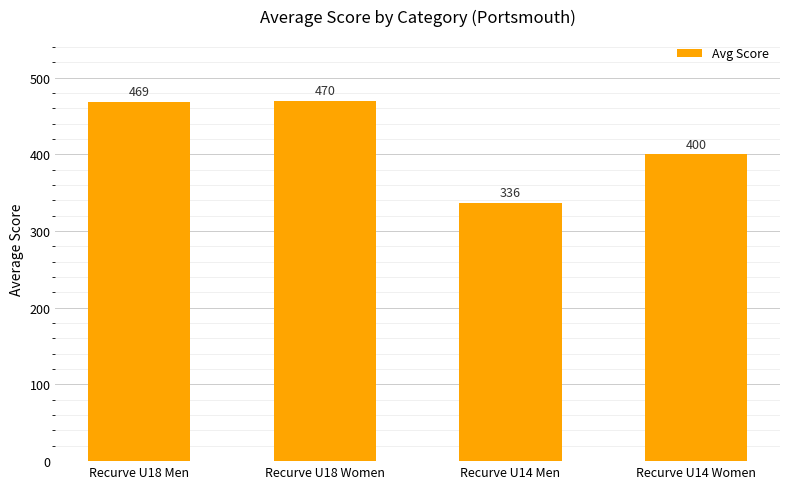

The chart shows a value of 686.3 at Recurve U14 Women. True or false?

False